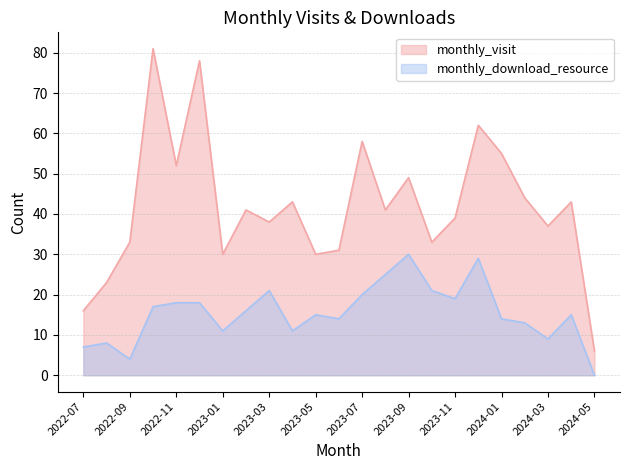

At which label is monthly_visit closest to 43?

2023-04